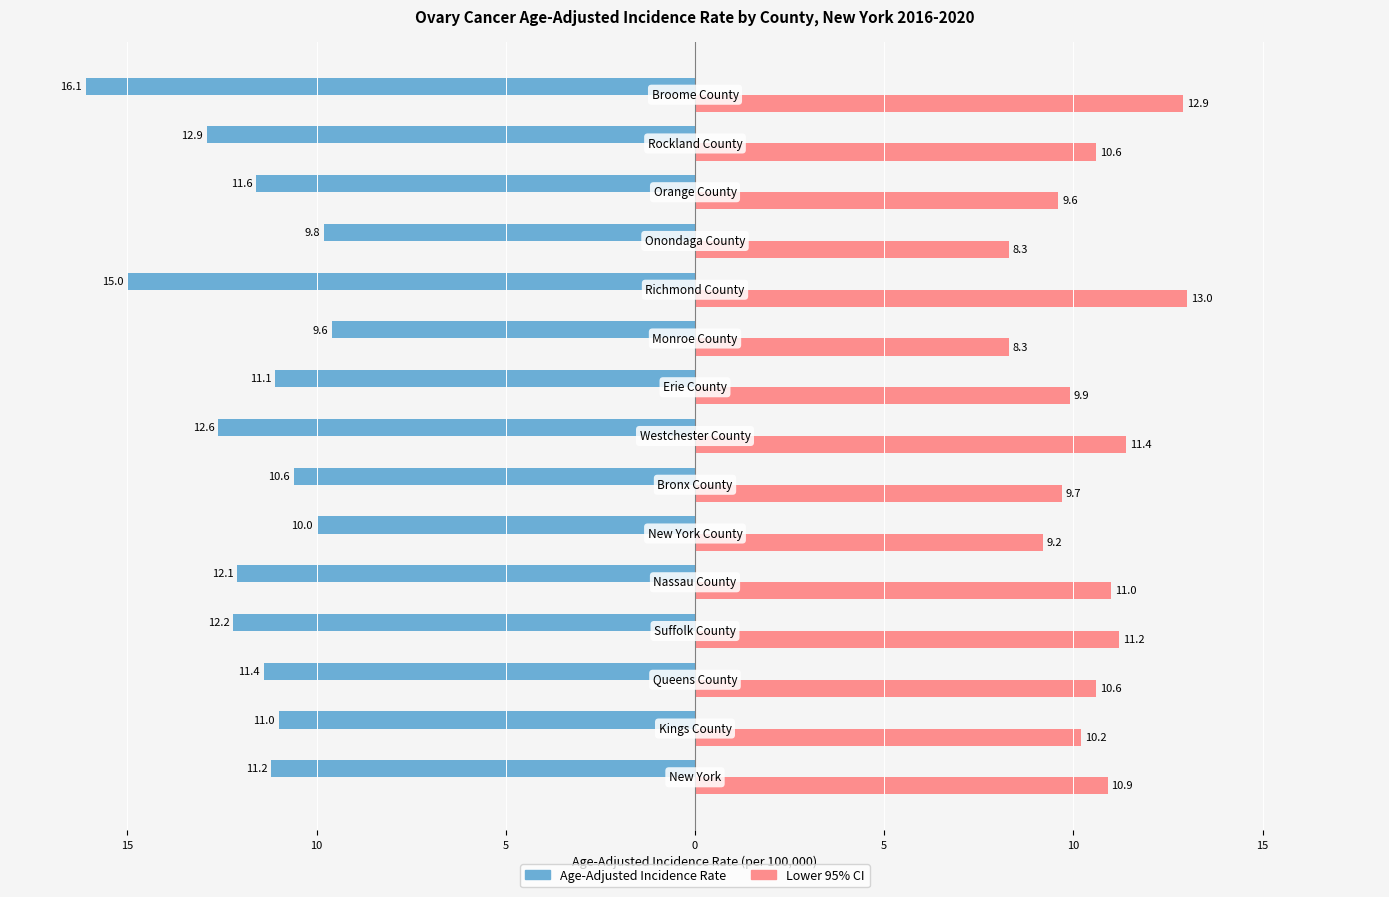

What are all the series names shown in the legend?

Age-Adjusted Incidence Rate, Lower 95% CI